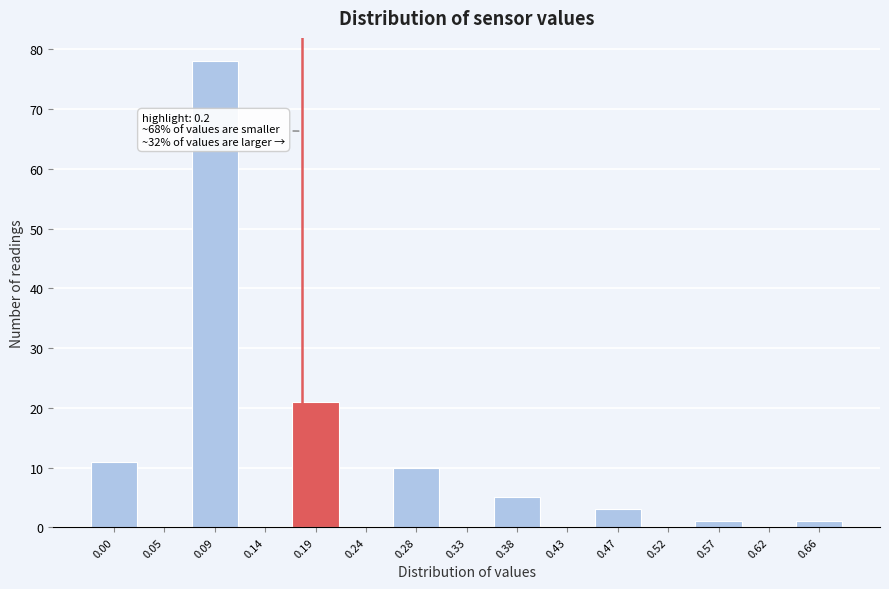

Reading right to left, transcribe all the data shown in this chart.

0.66=1	0.62=0	0.57=1	0.52=0	0.47=3	0.43=0	0.38=5	0.33=0	0.28=10	0.24=0	0.19=21	0.14=0	0.09=78	0.05=0	0.00=11